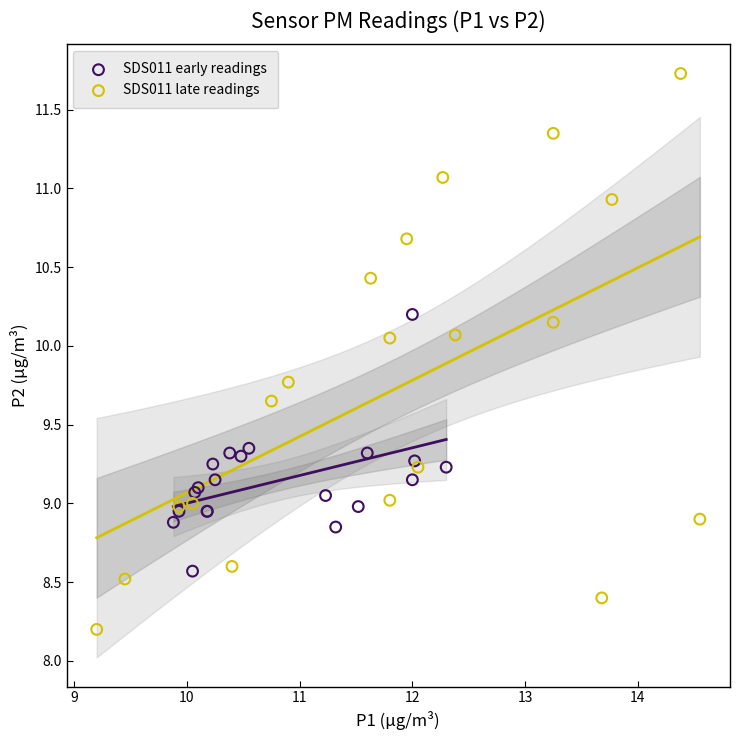

Which series reaches the minimum Y coordinate?

SDS011 late readings